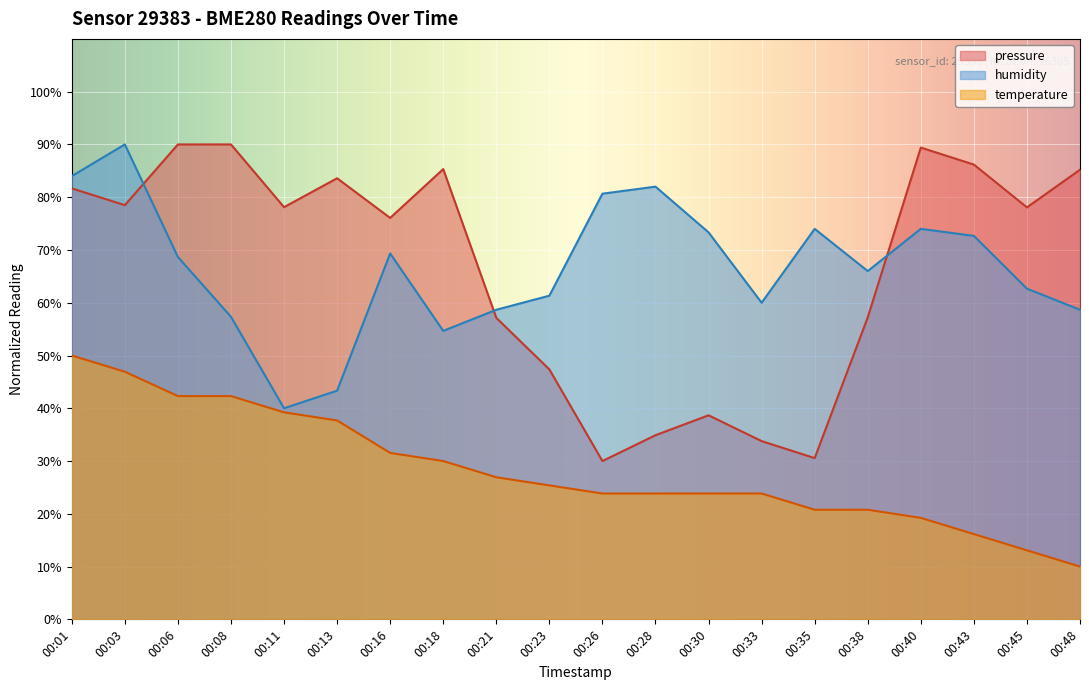

What is the approximate value of humidity at 00:11?

40.0